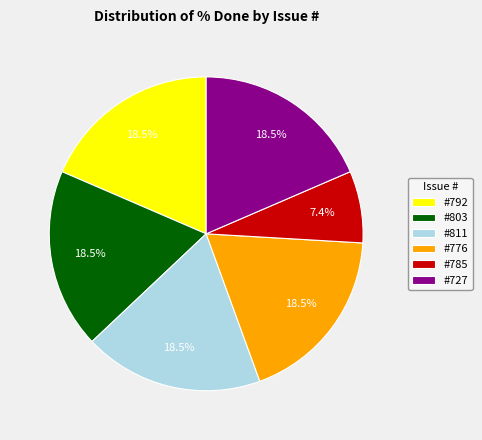

What is the smallest slice in the pie chart?

#785